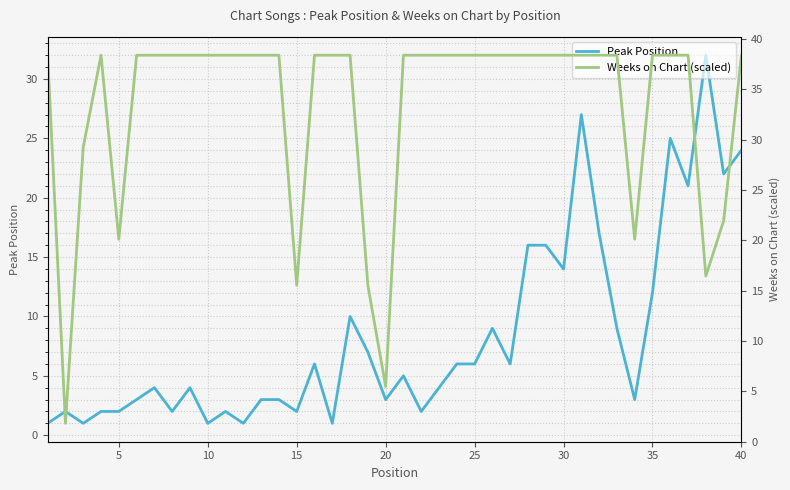

Reading right to left, list all the values displayed in this chart.

Peak Position: 24.0	22.0	32.0	21.0	25.0	12.0	3.0	9.0	17.0	27.0	14.0	16.0	16.0	6.0	9.0	6.0	6.0	4.0	2.0	5.0	3.0	7.0	10.0	1.0	6.0	2.0	3.0	3.0	1.0	2.0	1.0	4.0	2.0	4.0	3.0	2.0	2.0	1.0	2.0	1.0
Weeks on Chart (scaled): 38.4	21.9	16.5	38.4	38.4	38.4	20.1	38.4	38.4	38.4	38.4	38.4	38.4	38.4	38.4	38.4	38.4	38.4	38.4	38.4	5.5	15.5	38.4	38.4	38.4	15.5	38.4	38.4	38.4	38.4	38.4	38.4	38.4	38.4	38.4	20.1	38.4	29.3	1.8	38.4